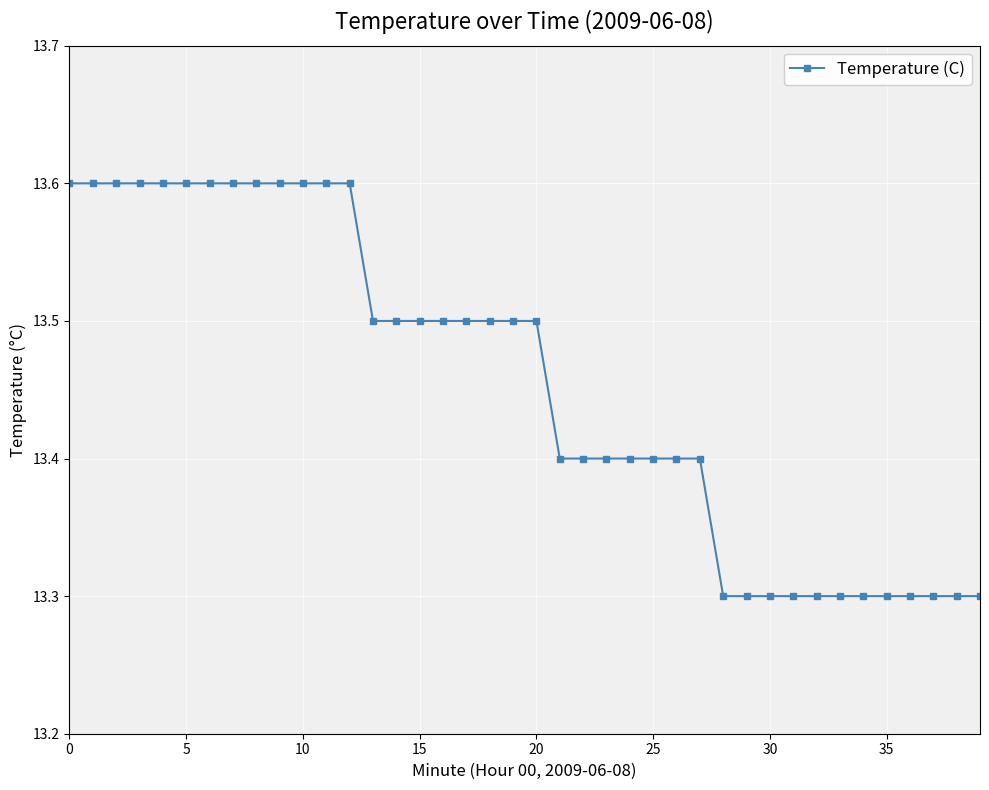

What is the value of the 7th point from the left?

13.6